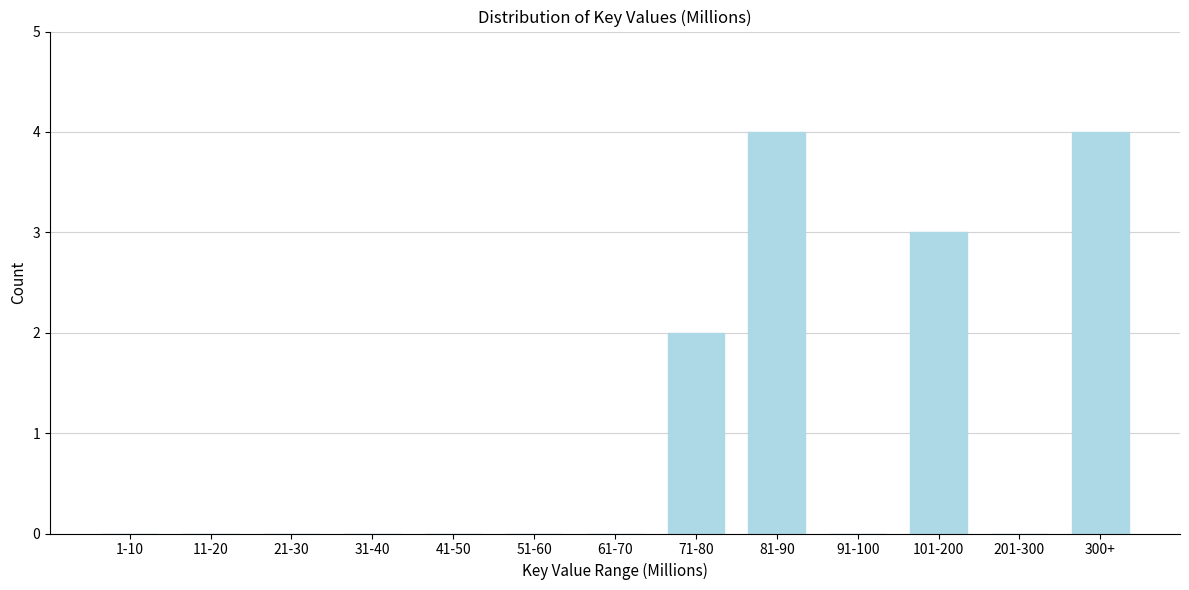

Reading left to right, list all the values displayed in this chart.

1-10=0	11-20=0	21-30=0	31-40=0	41-50=0	51-60=0	61-70=0	71-80=2	81-90=4	91-100=0	101-200=3	201-300=0	300+=4